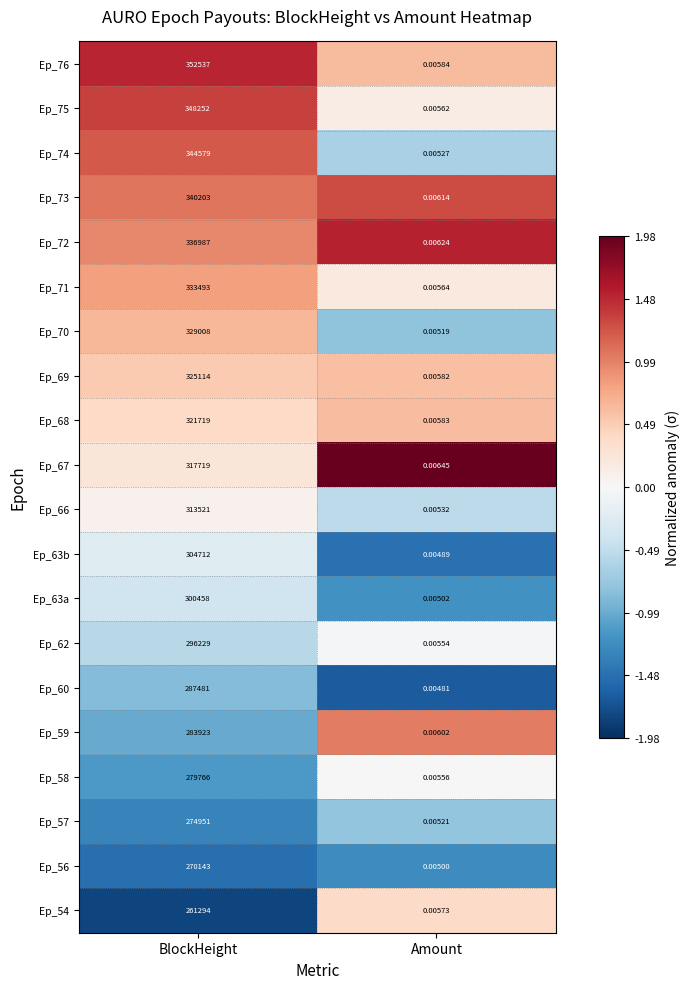

Which category has the lowest value in the Ep_72 series?

Amount